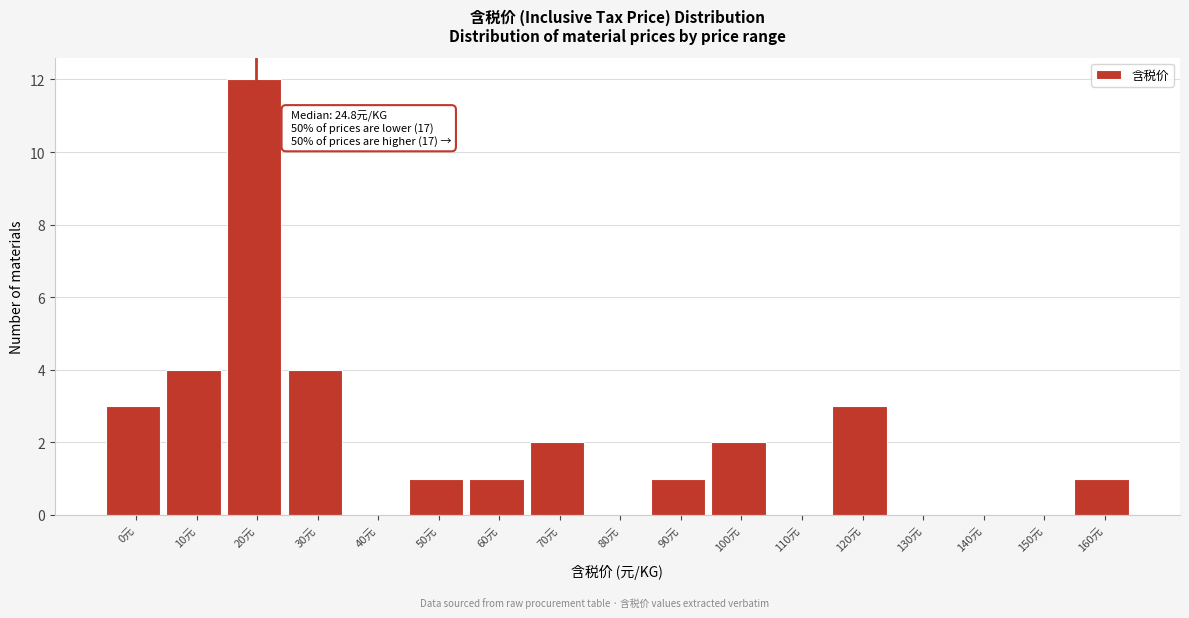

Reading left to right, extract all data points from this chart.

0元=3	10元=4	20元=12	30元=4	40元=0	50元=1	60元=1	70元=2	80元=0	90元=1	100元=2	110元=0	120元=3	130元=0	140元=0	150元=0	160元=1